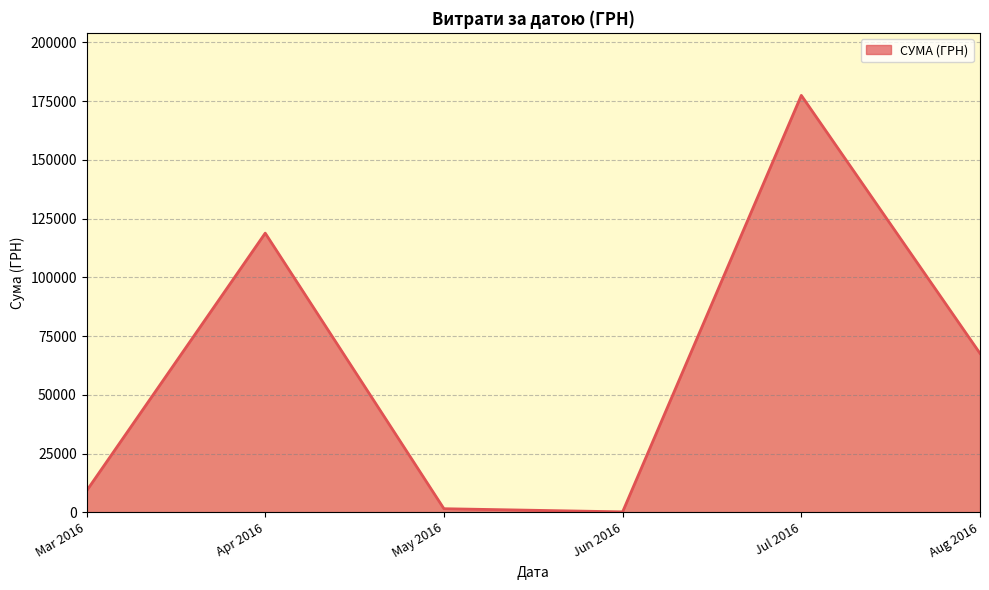

True or false: there are more than 1 points higher than both neighbors.

True